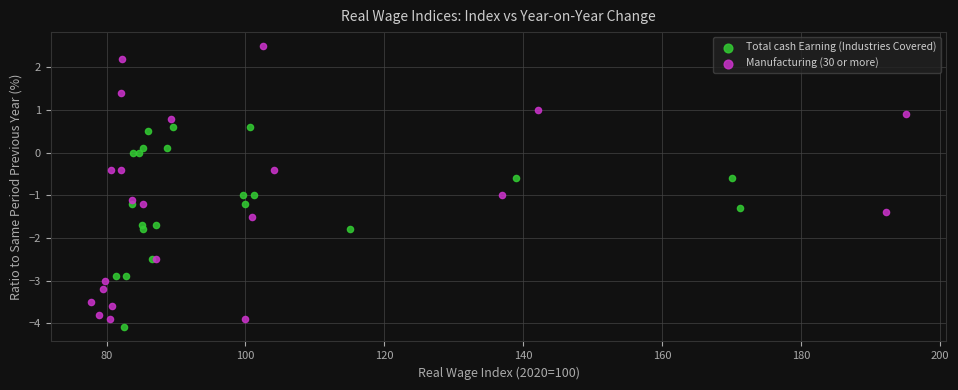

What are all the series names shown in the legend?

Total cash Earning (Industries Covered), Manufacturing (30 or more)